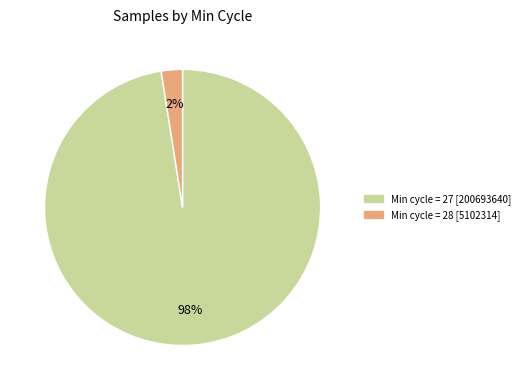

To the nearest percent, what is the average slice percentage?

50%